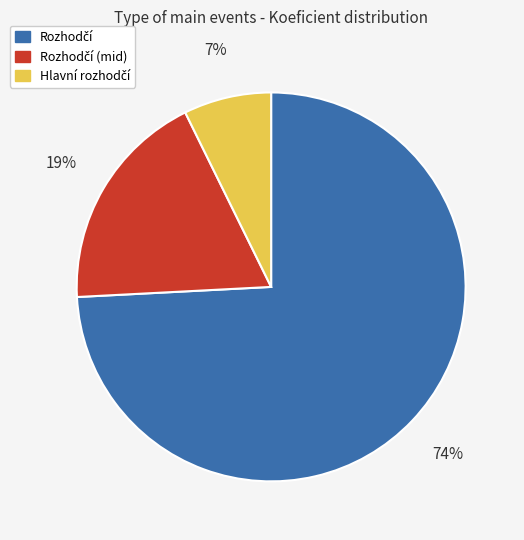

To the nearest percent, what is the average slice percentage?

33%